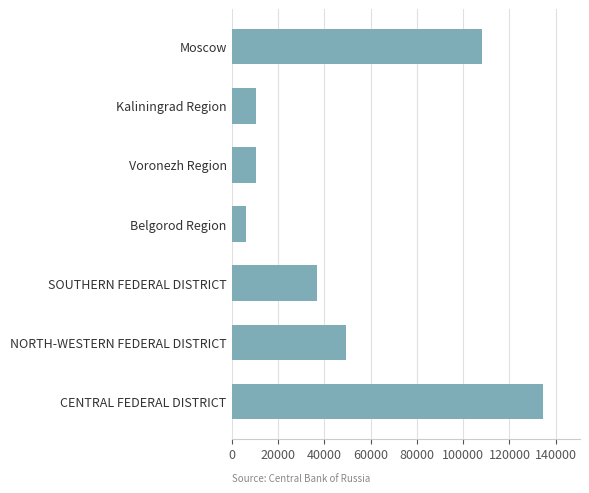

At which label is the value closest to 70349?

NORTH-WESTERN FEDERAL DISTRICT